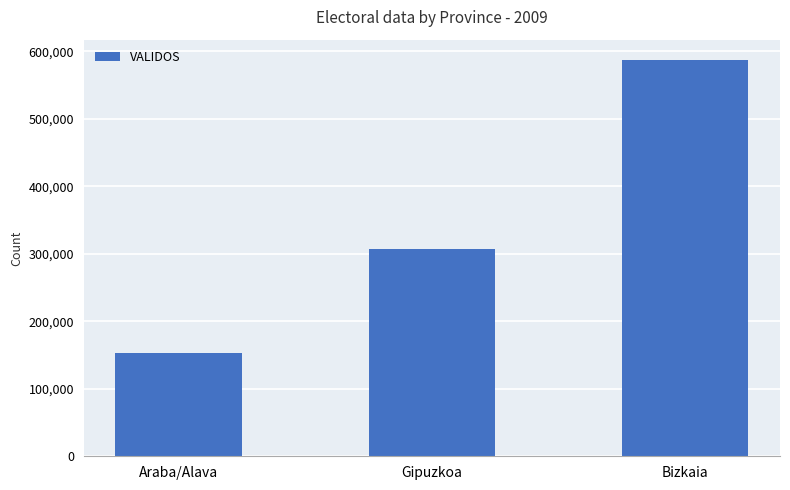

Rank the categories by value from highest to lowest.

Bizkaia, Gipuzkoa, Araba/Alava